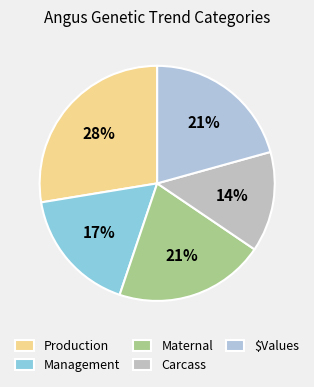

To the nearest percent, what portion does Production represent?

28%